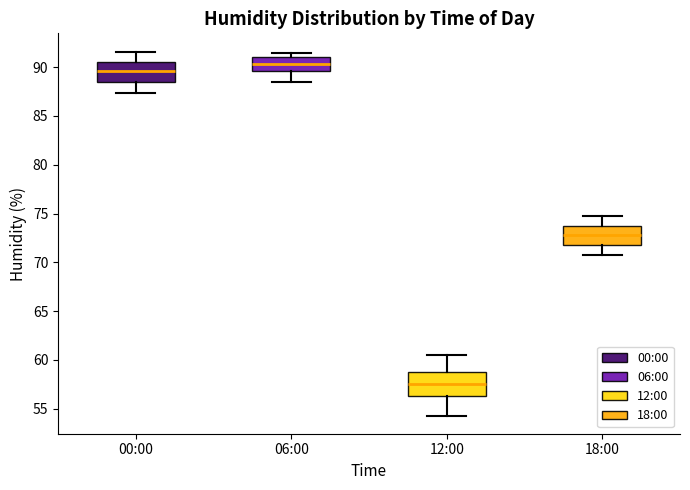

Reading left to right, read every box against the y-axis: the position of its median line, the range the box covers, and the ends of its whiskers. The values are not printed on the chart, so give them approximately, as read against the axis.

00:00: median 89.5, box 88.5 to 90.5, whiskers 87.5 to 91.5
06:00: median 90.5, box 89.5 to 91.0, whiskers 88.5 to 91.5
12:00: median 57.5, box 56.5 to 59.0, whiskers 54.5 to 60.5
18:00: median 73.0, box 72.0 to 74.0, whiskers 70.5 to 74.5